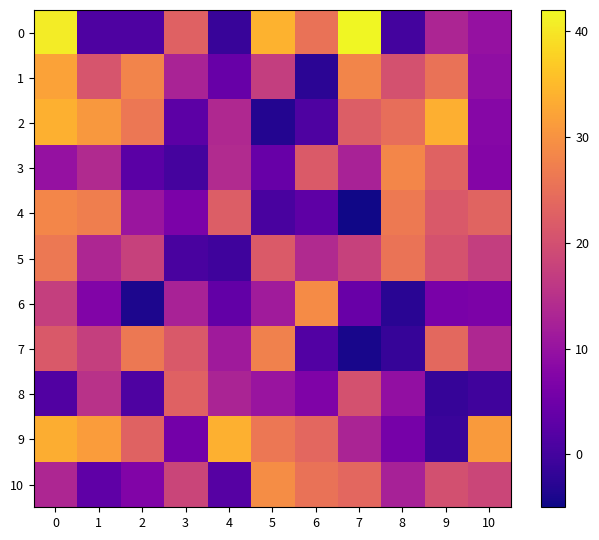

Reading left to right, extract all data points from this chart.

0: 0=40.7	1=1.1	2=1.1	3=22.9	4=-1.2	5=34.0	6=25.4	7=41.8	8=0.1	9=13.0	10=9.8
1: 0=32.1	1=20.8	2=27.9	3=12.7	4=4.1	5=17.2	6=-2.4	7=28.1	8=20.3	9=25.3	10=9.2
2: 0=33.8	1=30.7	2=26.1	3=2.8	4=13.7	5=-3.2	6=1.2	7=22.3	8=24.8	9=33.7	10=8.0
3: 0=9.8	1=13.8	2=2.6	3=0.2	4=14.0	5=4.1	6=21.8	7=12.5	8=28.3	9=23.0	10=7.5
4: 0=28.3	1=27.2	2=10.5	3=6.5	4=22.3	5=0.6	6=3.0	7=-4.7	8=26.5	9=21.6	10=23.2
5: 0=26.2	1=13.4	2=17.7	3=0.6	4=-0.4	5=21.7	6=13.8	7=17.6	8=25.6	9=20.4	10=17.1
6: 0=17.4	1=7.2	2=-3.8	3=12.5	4=3.6	5=11.3	6=29.1	7=4.4	8=-2.7	9=6.3	10=6.7
7: 0=21.5	1=17.3	2=26.4	3=21.6	4=11.3	5=27.6	6=1.7	7=-4.1	8=-1.4	9=23.9	10=13.5
8: 0=1.5	1=15.0	2=1.1	3=22.9	4=12.8	5=10.2	6=7.1	7=20.2	8=9.5	9=-1.5	10=-0.3
9: 0=33.5	1=31.3	2=23.0	3=5.6	4=33.8	5=26.2	6=23.7	7=13.0	8=5.9	9=-1.1	10=31.1
10: 0=13.2	1=3.1	2=7.2	3=18.2	4=2.1	5=29.3	6=25.3	7=23.8	8=12.3	9=20.1	10=18.4